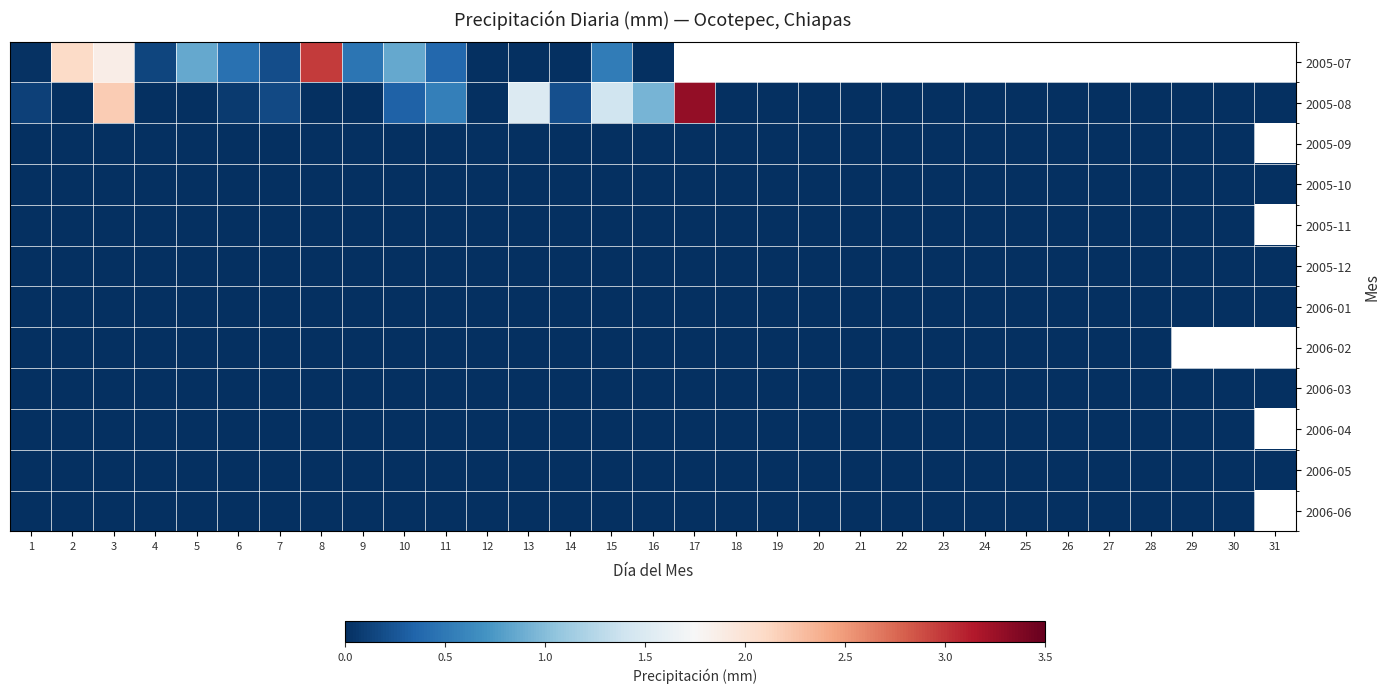

Is the value of 2006-04 at 21 greater than the value of 2005-12 at 26?

No